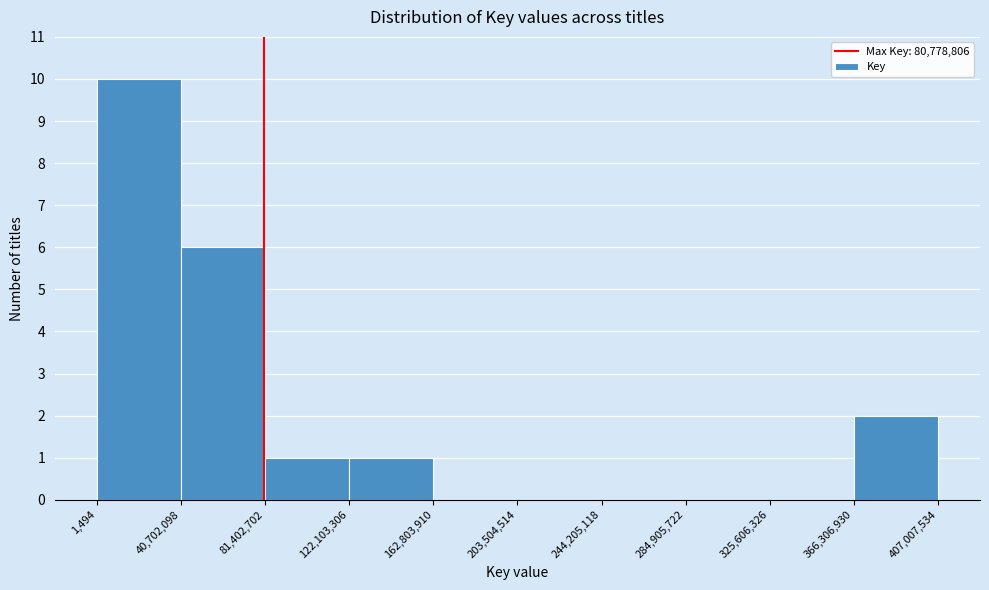

Reading left to right, transcribe this chart: for each bar, give the range it covers on the x-axis and its height. The values are not printed on the chart, so give them approximately, as read against the axis.

1,494 to 40,702,098: 10
40,702,098 to 81,402,702: 6
81,402,702 to 122,103,306: 1
122,103,306 to 162,803,910: 1
162,803,910 to 203,504,514: 0
203,504,514 to 244,205,118: 0
244,205,118 to 284,905,722: 0
284,905,722 to 325,606,326: 0
325,606,326 to 366,306,930: 0
366,306,930 to 407,007,534: 2